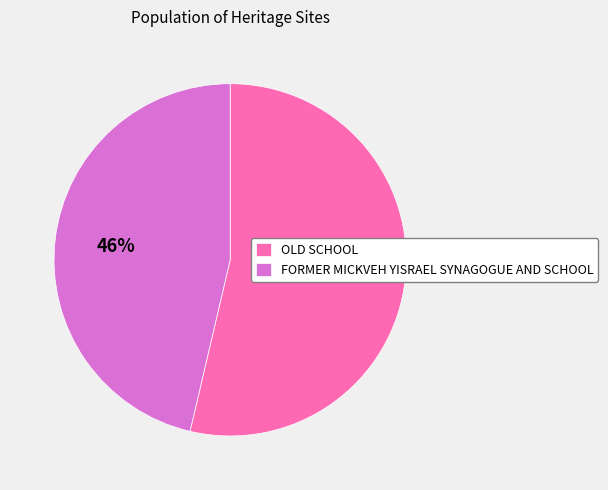

Is it true that OLD SCHOOL is 54% of the pie?

True